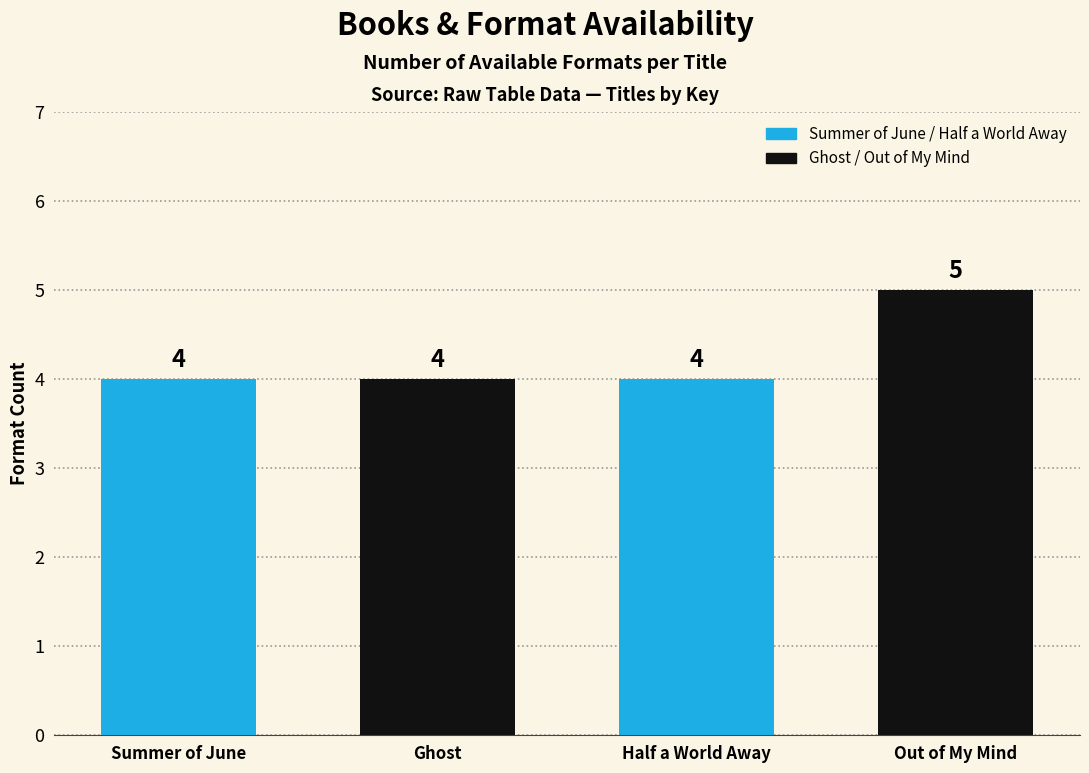

How many values are between 4 and 5?

4